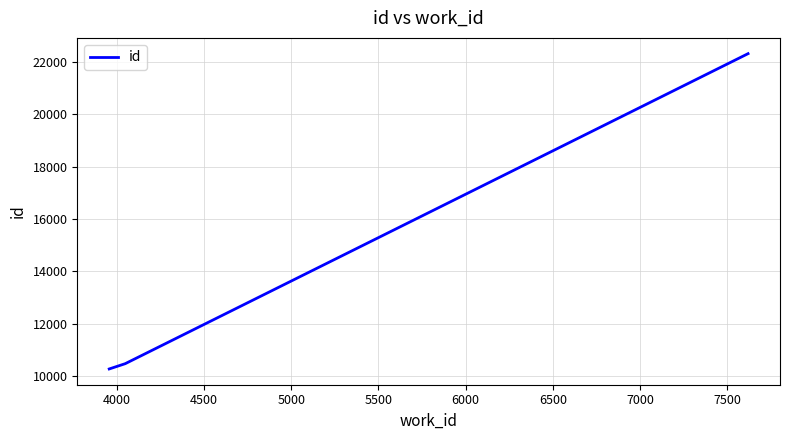

What is the average value?

14359